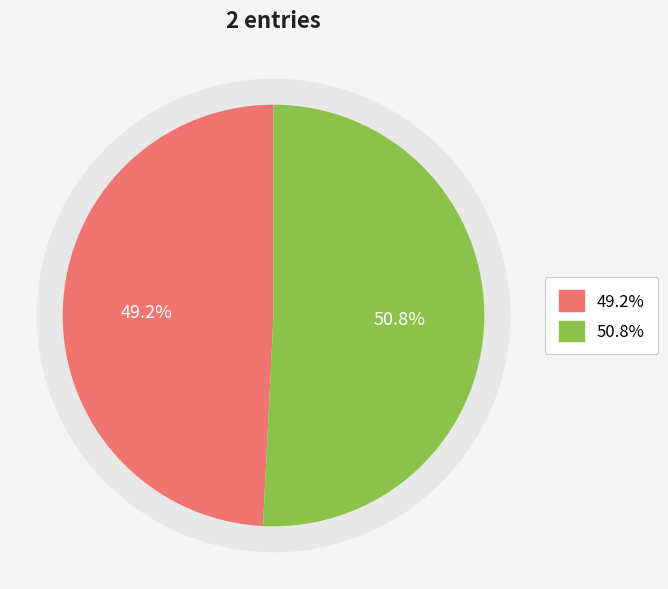

How many slices are in this pie chart?

2